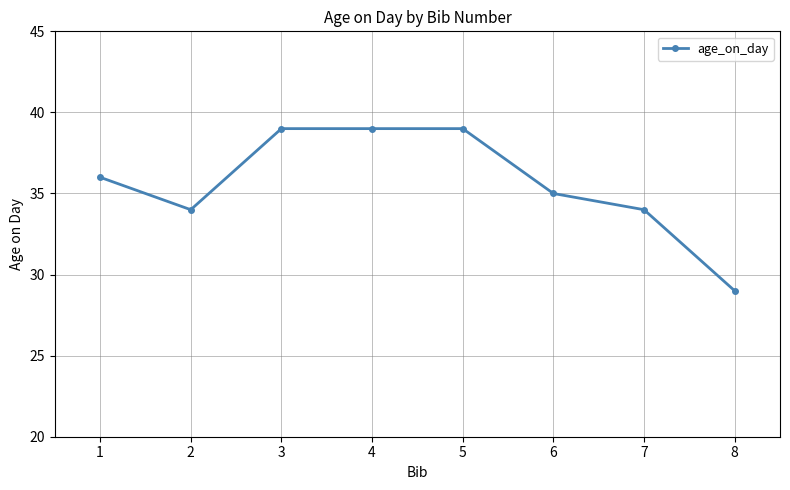

What is the maximum value shown in the chart?

39